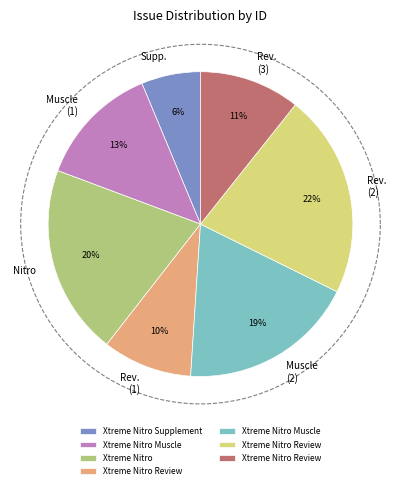

Rank the categories by value from highest to lowest.

Xtreme Nitro Review, Xtreme Nitro, Xtreme Nitro Muscle, Xtreme Nitro Muscle, Xtreme Nitro Review, Xtreme Nitro Review, Xtreme Nitro Supplement